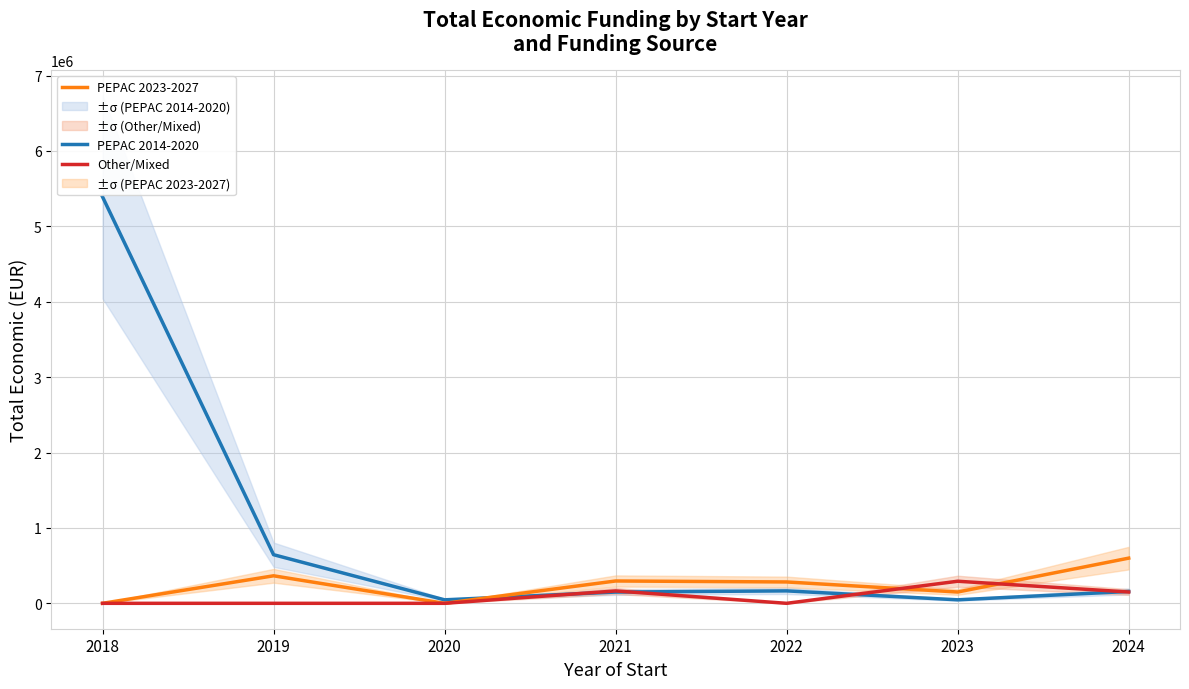

How many PEPAC 2023-2027 values are between 0 and 365045?

6